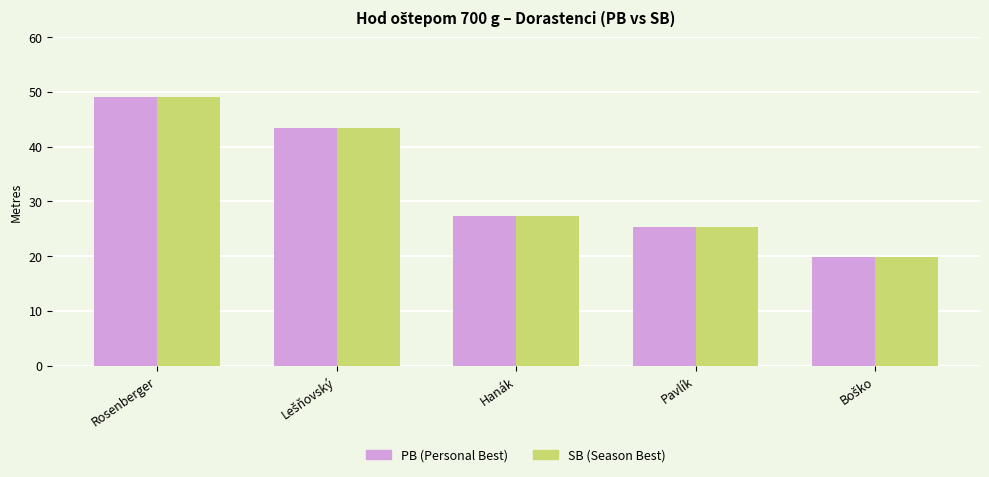

Reading left to right, extract all data points from this chart.

PB: 49.0	43.3	27.4	25.3	19.9
SB: 49.0	43.3	27.4	25.3	19.9